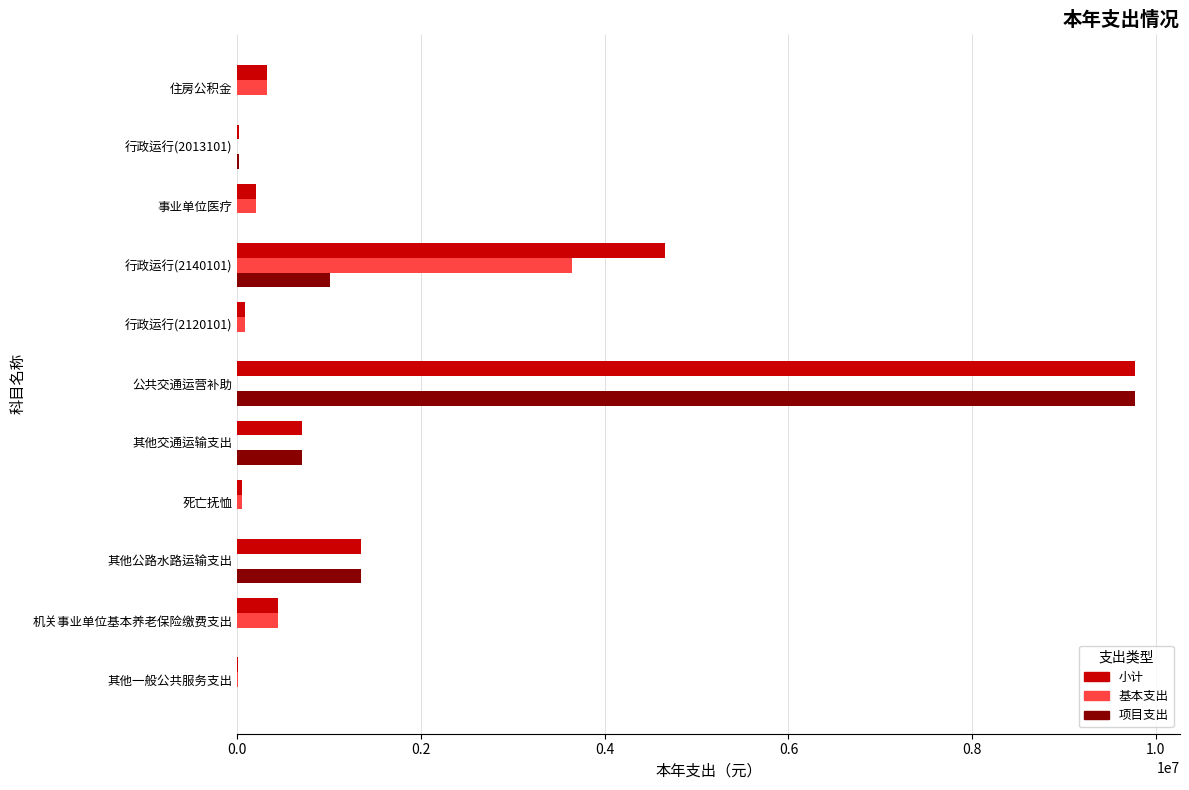

The 基本支出 series shows 84860.0 at 行政运行(2120101). True or false?

True